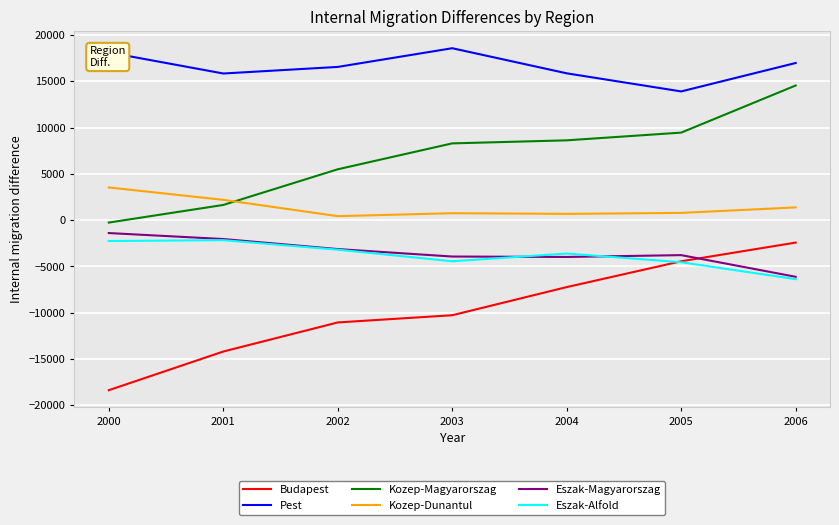

Which category has the lowest value across all series?

2000